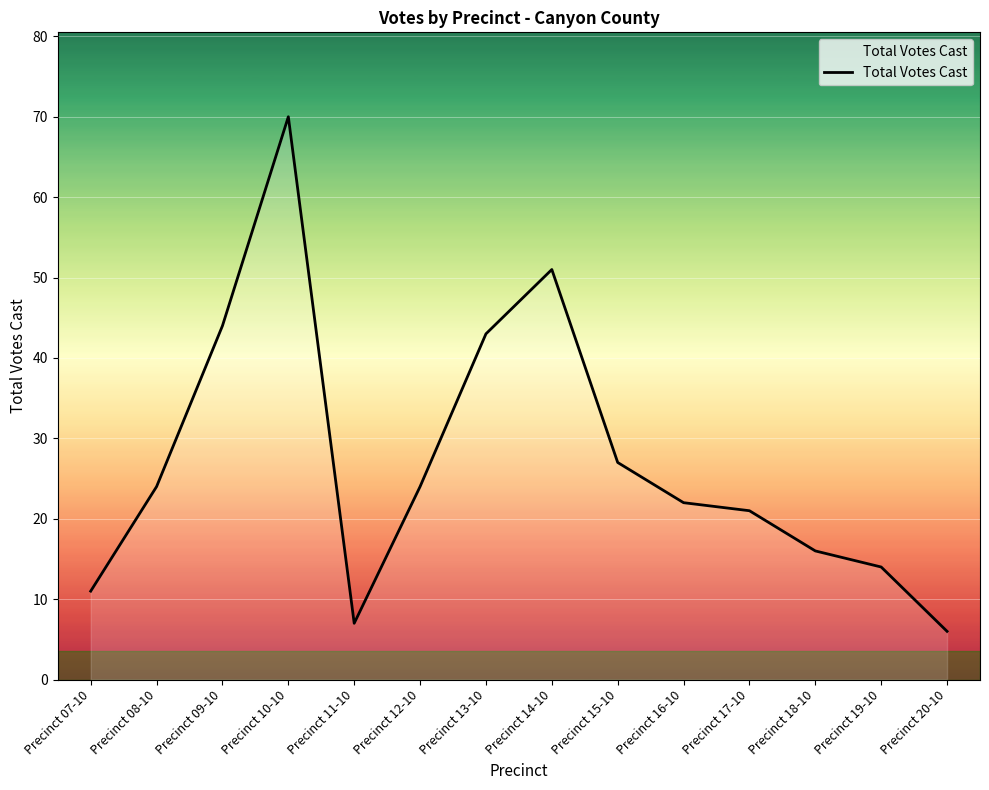

True or false: the data shows 27 at Precinct 15-10.

True